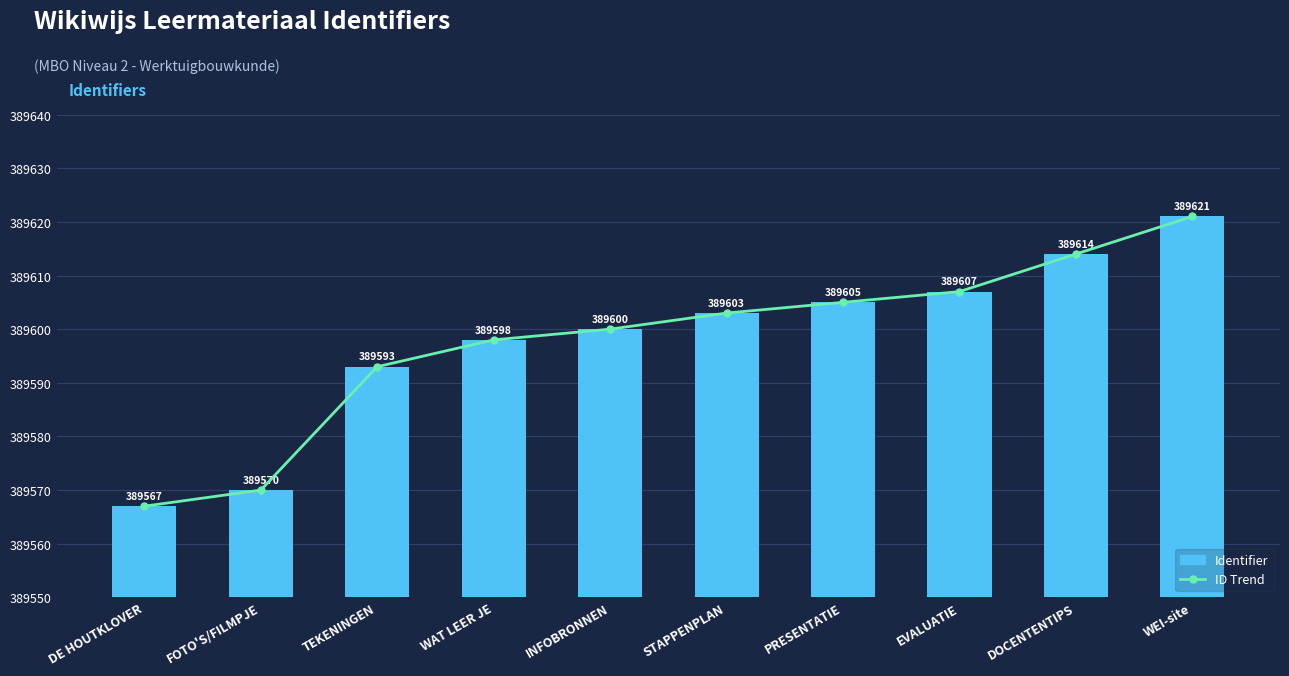

What is the difference between the maximum and minimum values in the ID Trend series?

54